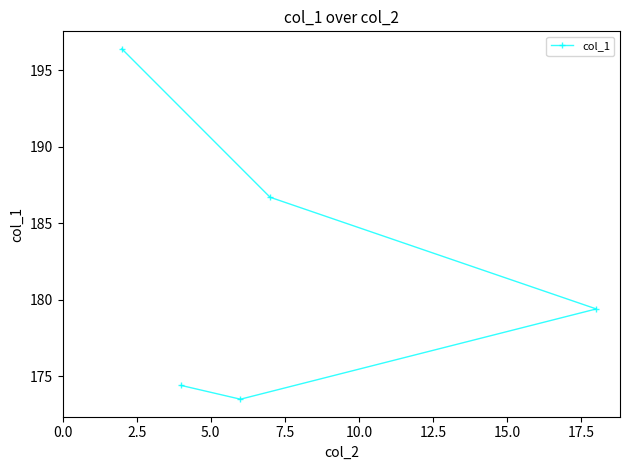

Reading right to left, transcribe all the data shown in this chart.

179.4	186.7	173.5	174.4	196.4